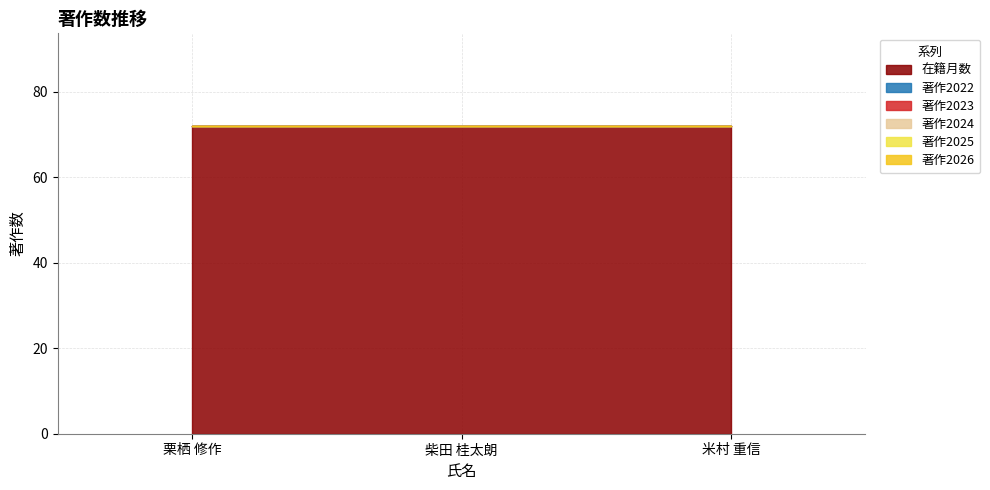

What is the greatest value displayed?

72